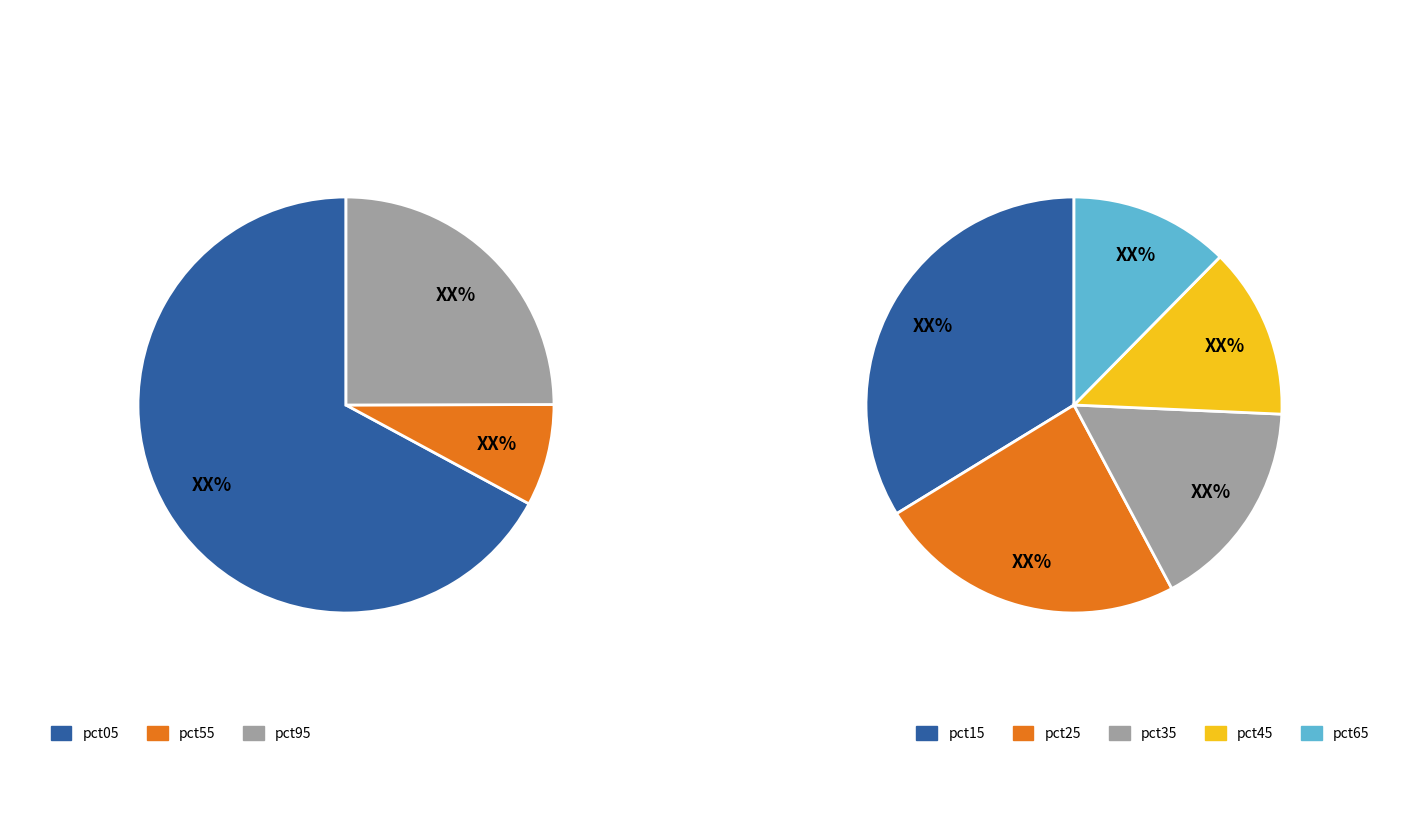

Is it true that 7 is 1% of the pie?

False